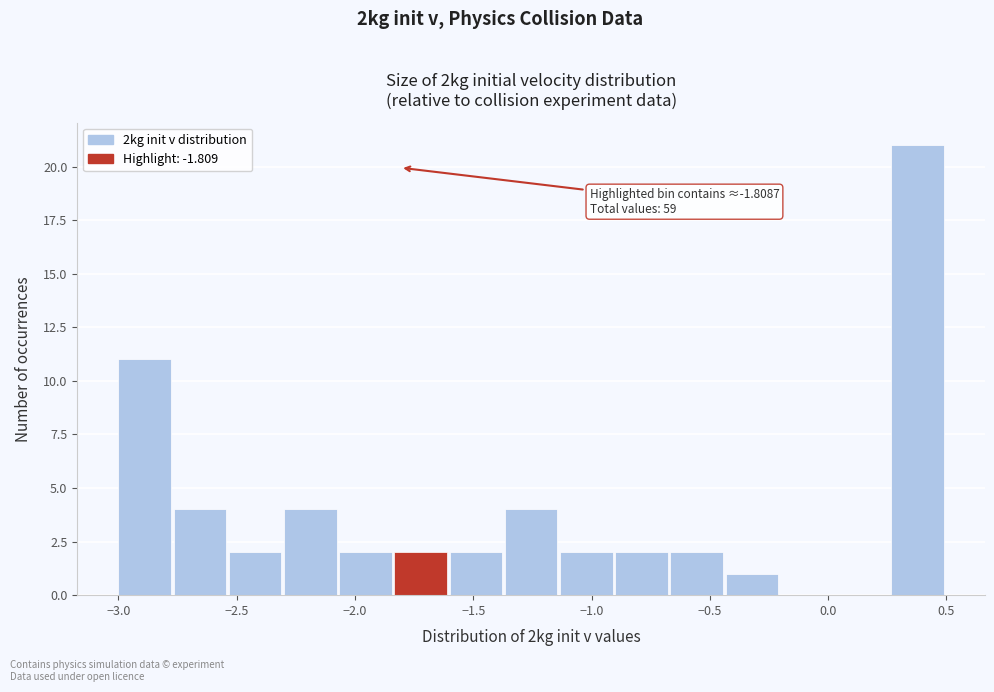

Which range on the x-axis has the tallest bar?

0.25 to 0.50